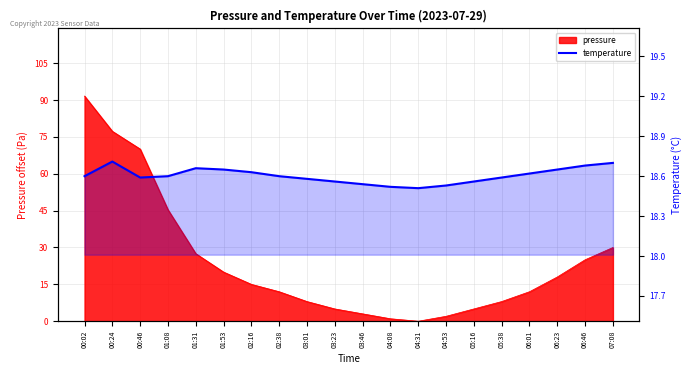

True or false: the data shows 10.9 at 01:08.

False